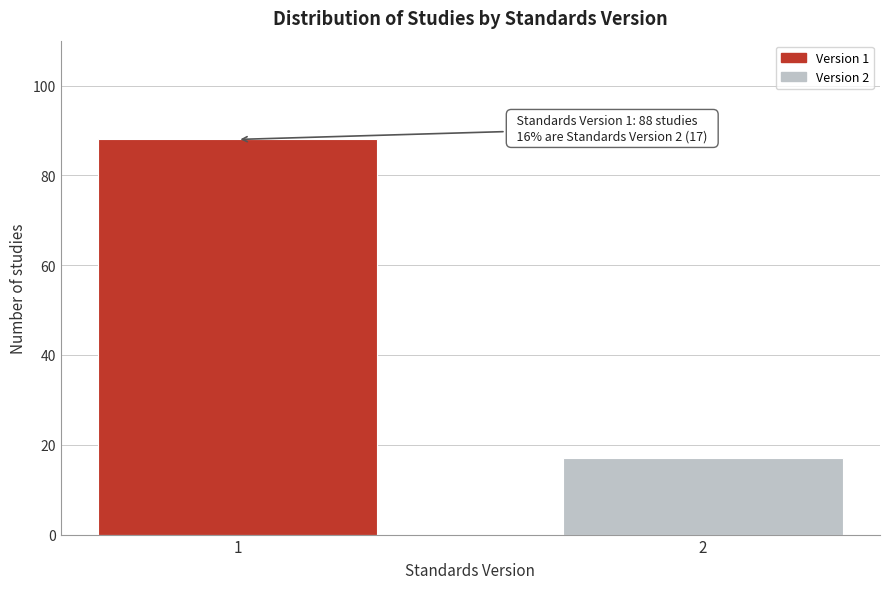

Reading left to right, extract all data points from this chart.

88	17